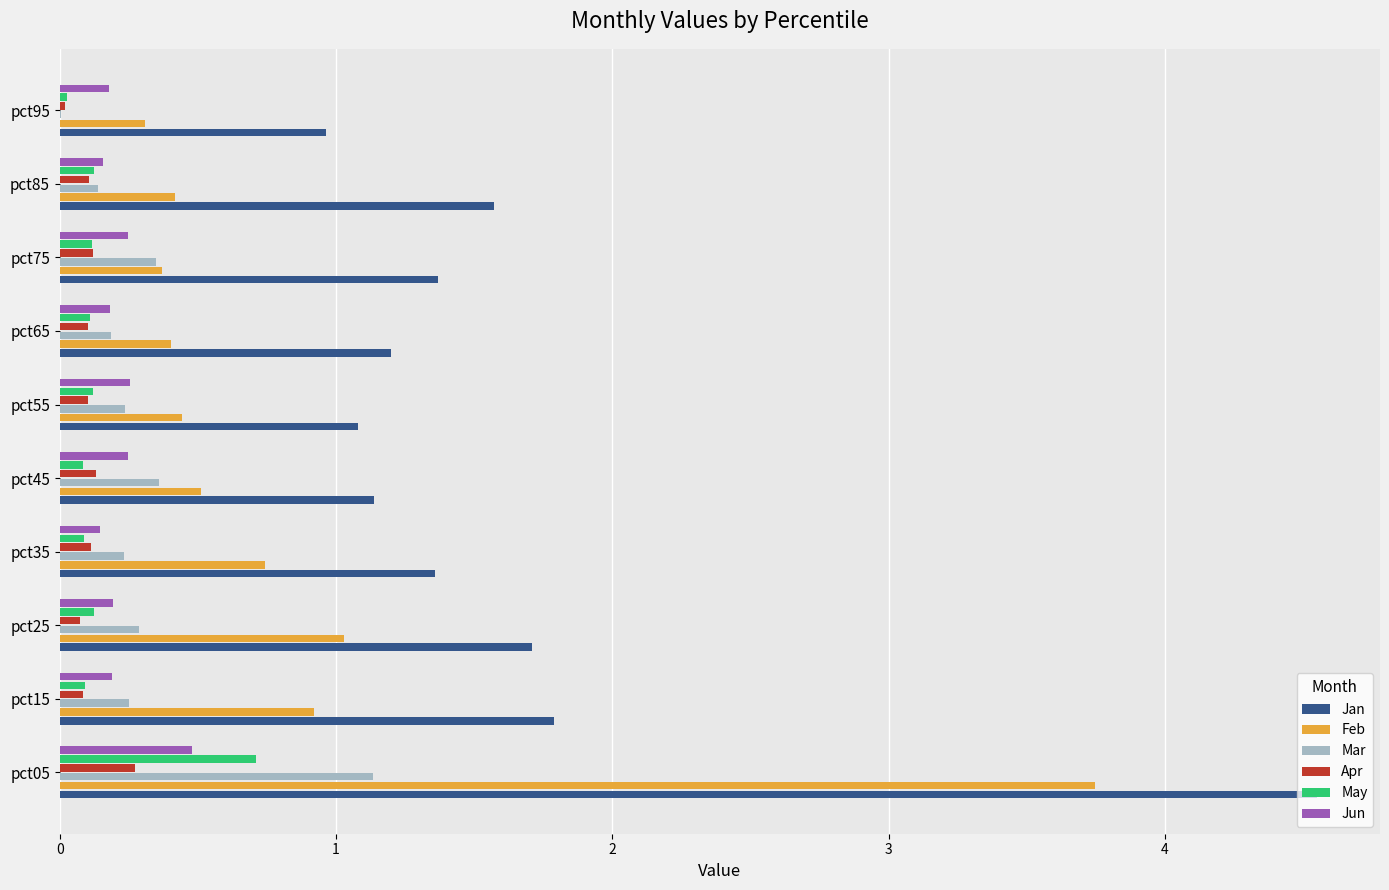

What is the maximum value for Jun?

0.5